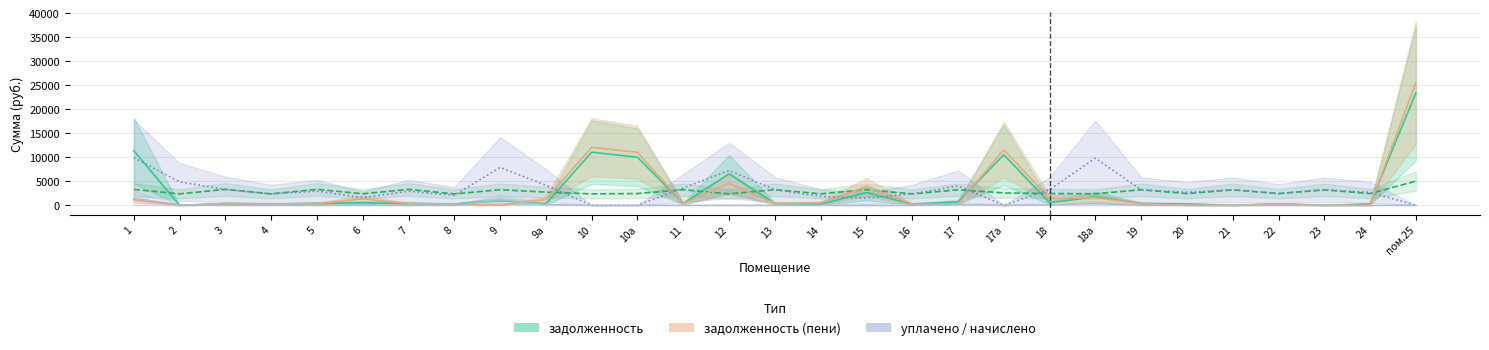

True or false: уплачено and уплачено пени intersect in this chart.

False